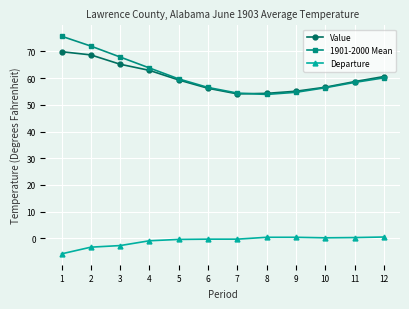

What is the maximum value for Departure?

0.5